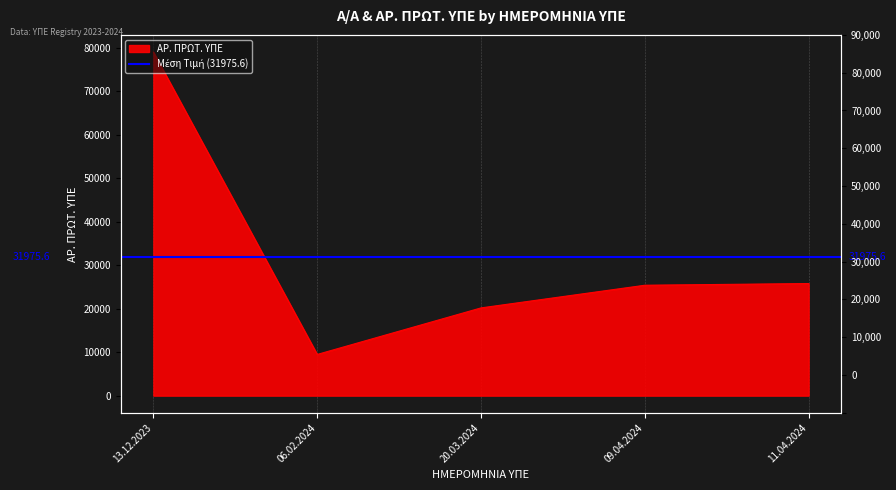

At which category does the chart reach its peak across all series?

13.12.2023